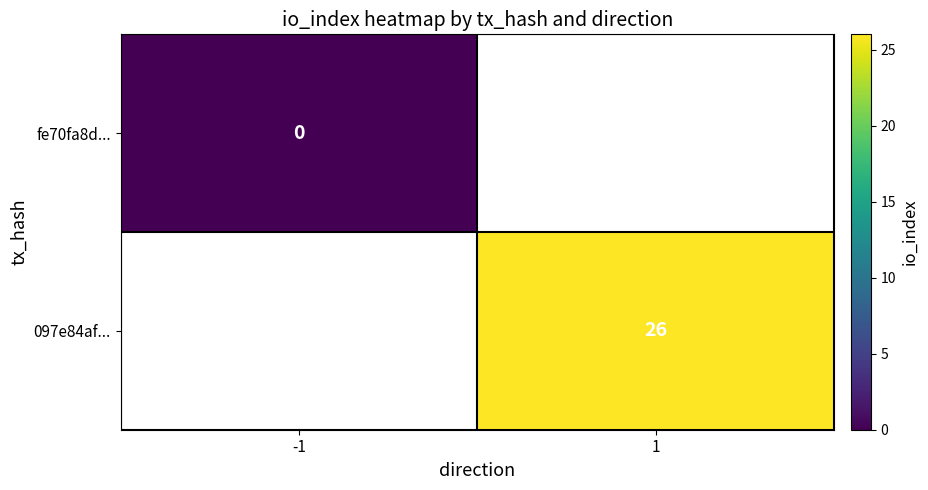

Between -1 and 1, which is larger?

1